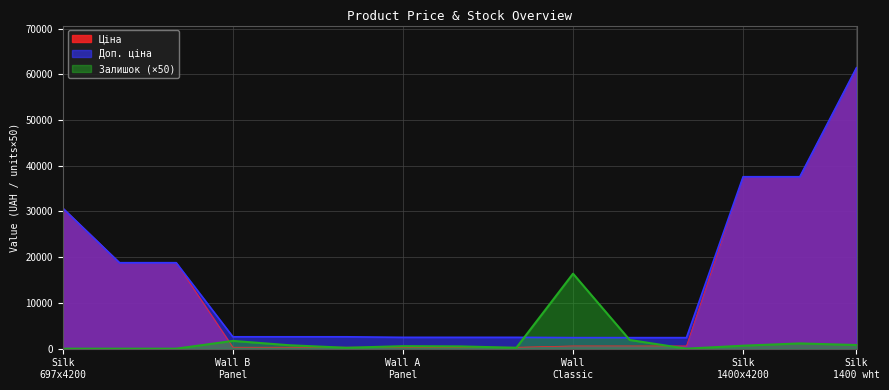

Which series has the widest spread of values?

Ціна